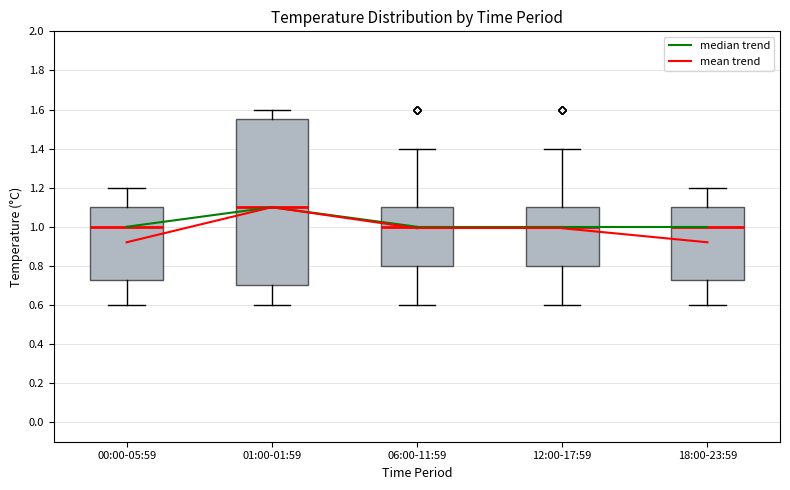

Comparing the boxes themselves (not the whiskers), which one is the tallest?

01:00-01:59